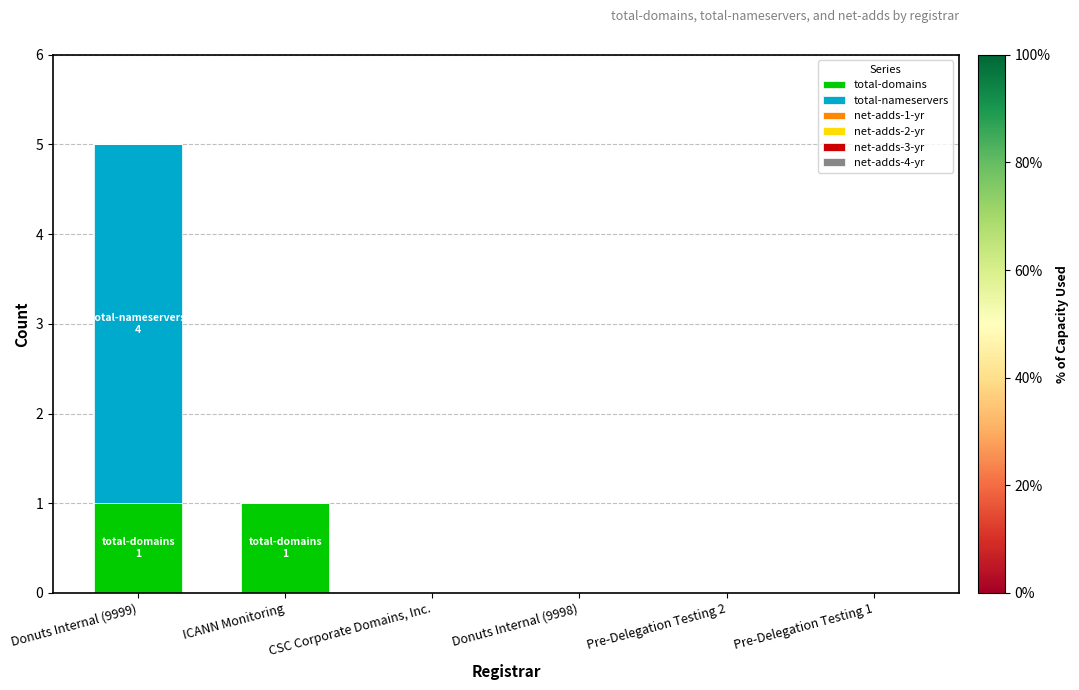

The value of total-domains at Donuts Internal (9998) is 0. True or false?

True